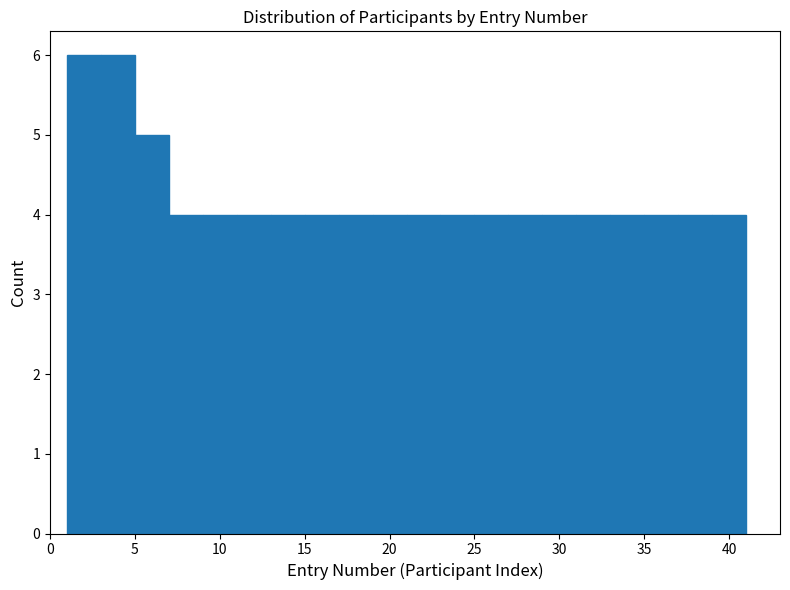

Reading left to right, transcribe this chart: for each bar, give the range it covers on the x-axis and its height. The values are not printed on the chart, so give them approximately, as read against the axis.

1 to 3: 6
3 to 5: 6
5 to 7: 5
7 to 9: 4
9 to 11: 4
11 to 13: 4
13 to 15: 4
15 to 17: 4
17 to 19: 4
19 to 21: 4
21 to 23: 4
23 to 25: 4
25 to 27: 4
27 to 29: 4
29 to 31: 4
31 to 33: 4
33 to 35: 4
35 to 37: 4
37 to 39: 4
39 to 41: 4